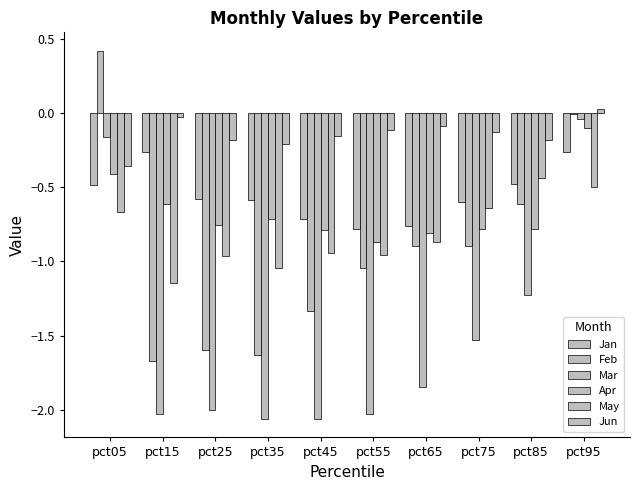

What is the value of the May bar at the 5th from the left?

-0.9